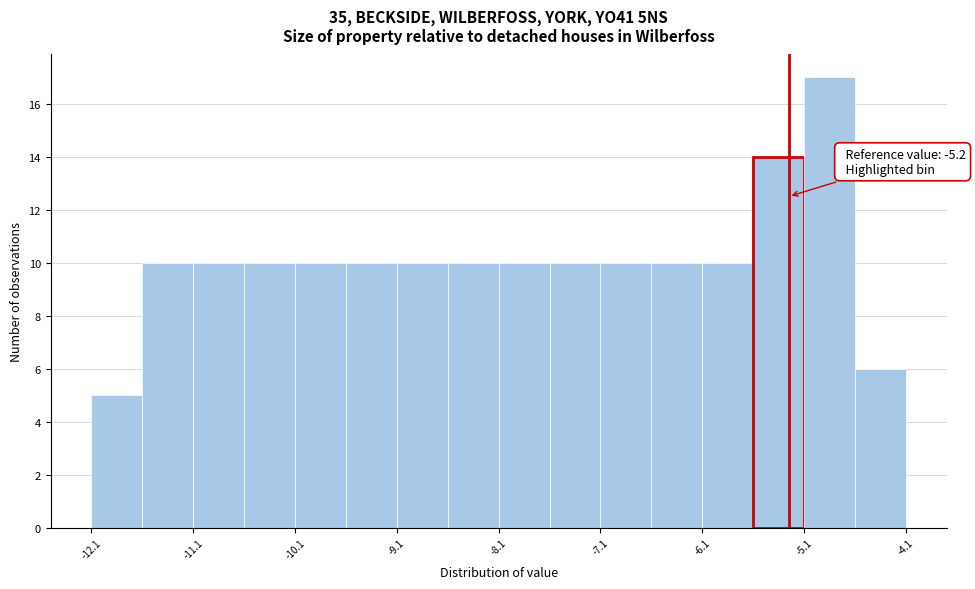

Which range on the x-axis has the tallest bar?

-5.05 to -4.55